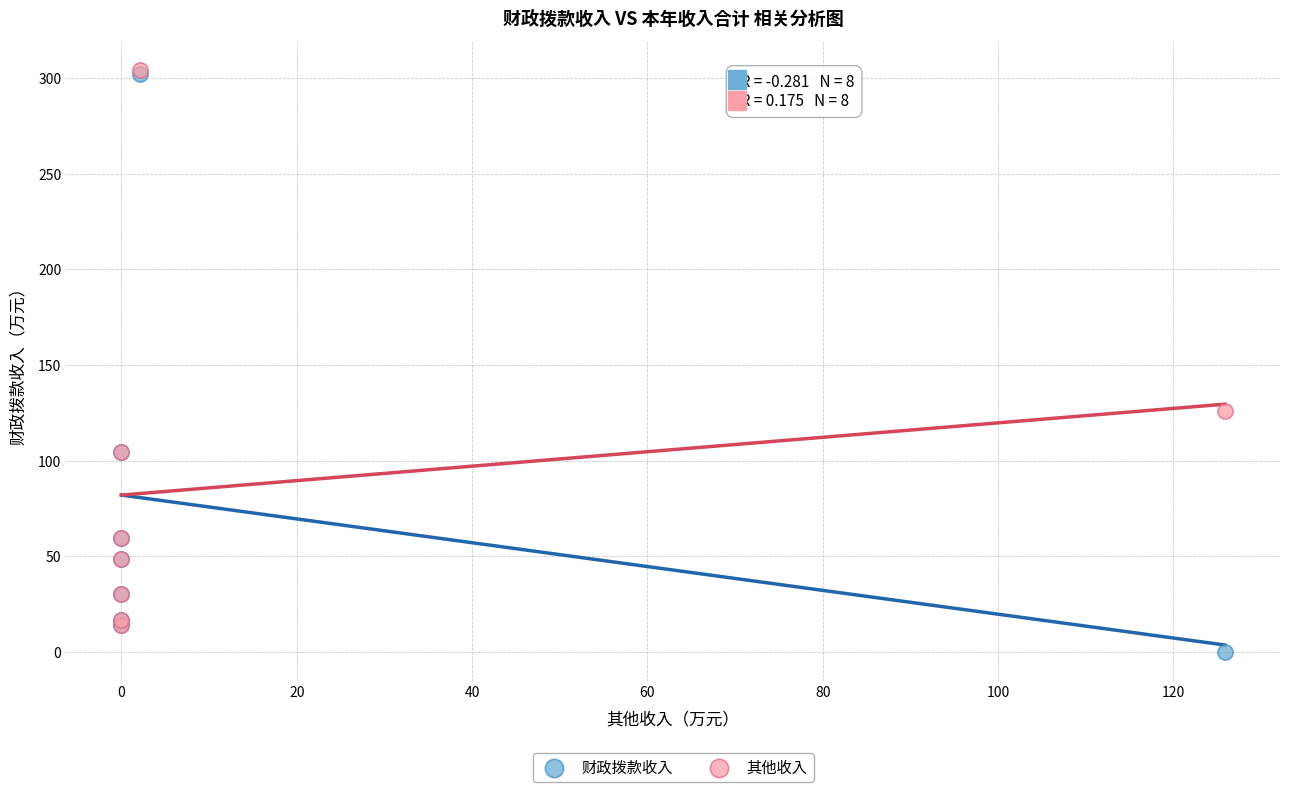

Which series reaches the minimum Y coordinate?

财政拨款收入